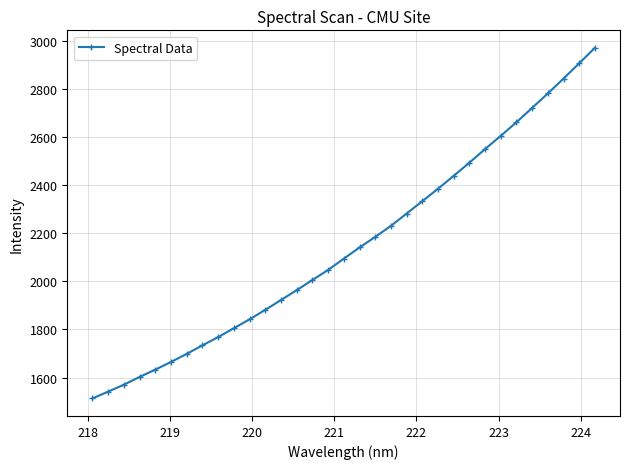

What is the maximum value shown in the chart?

2971.1